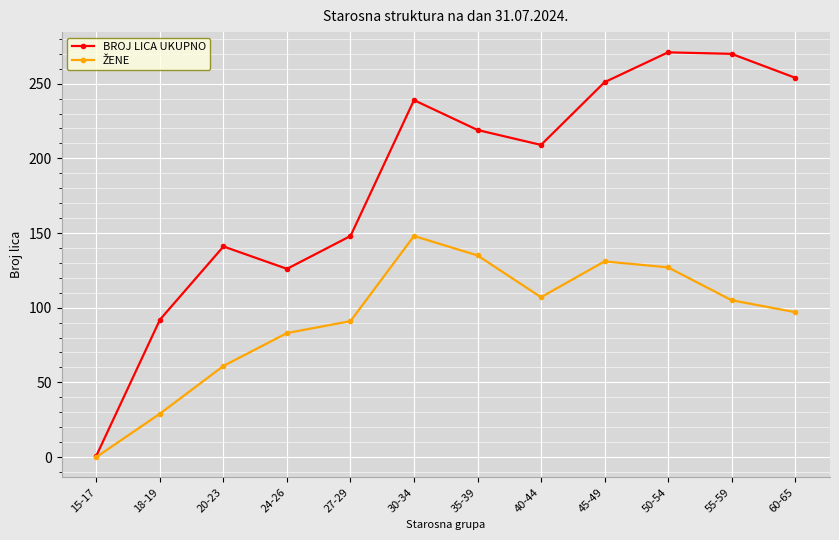

Where is the first local maximum for BROJ LICA UKUPNO?

20-23